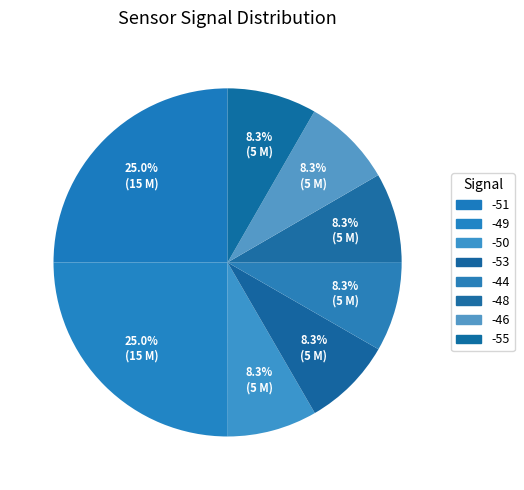

How many segments does this pie chart have?

8